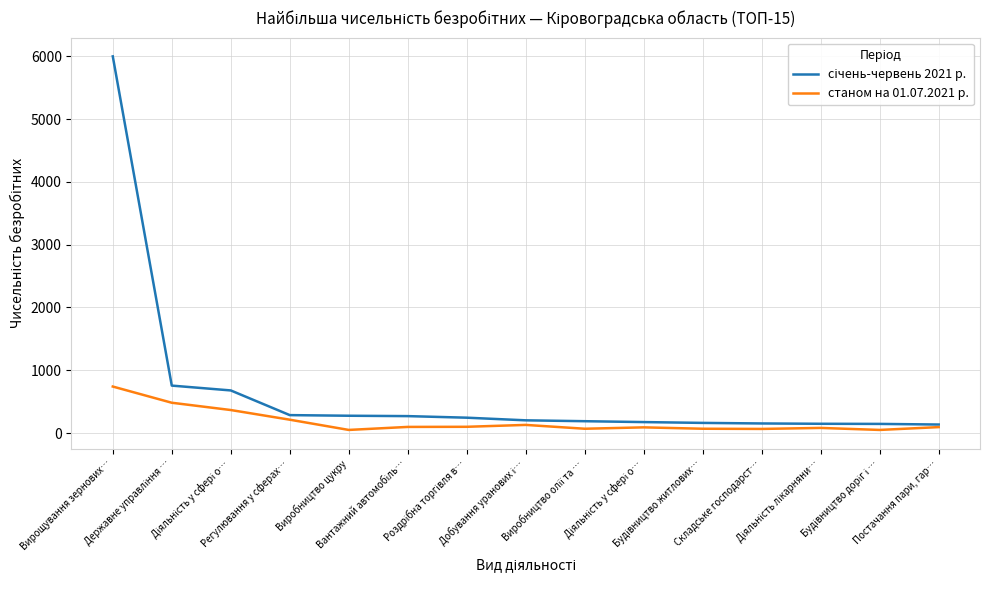

Is this an area chart (filled region under the line)?

No